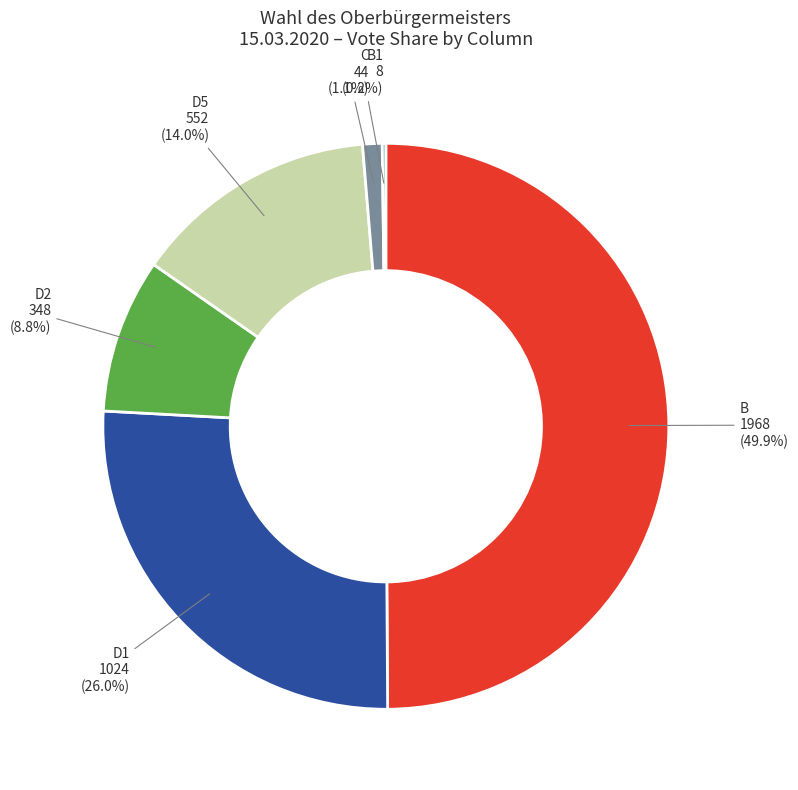

Is D2 348 the majority of the pie?

No